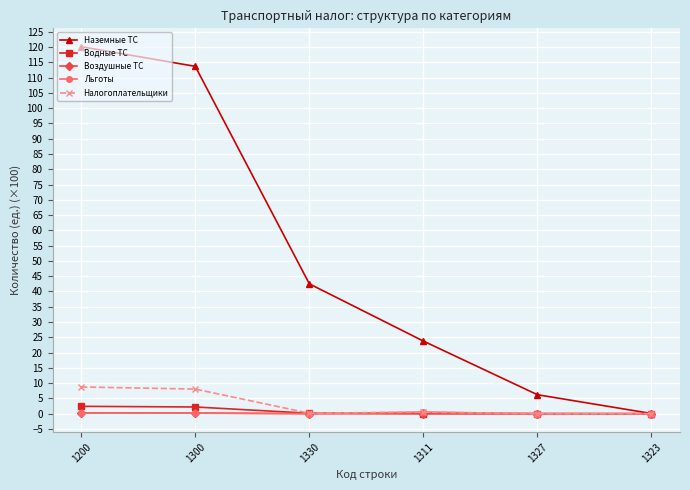

What are all the series names shown in the legend?

Наземные ТС, Водные ТС, Воздушные ТС, Льготы, Налогоплательщики